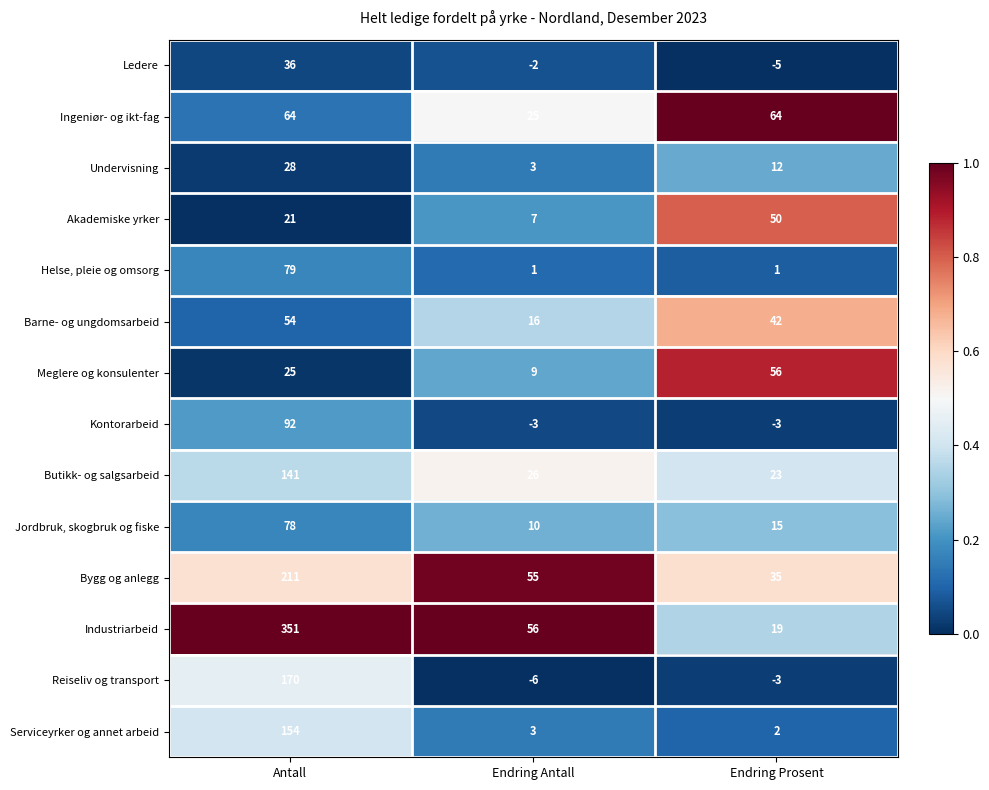

True or false: Serviceyrker og annet arbeid has a value of 5 at Endring Antall.

False